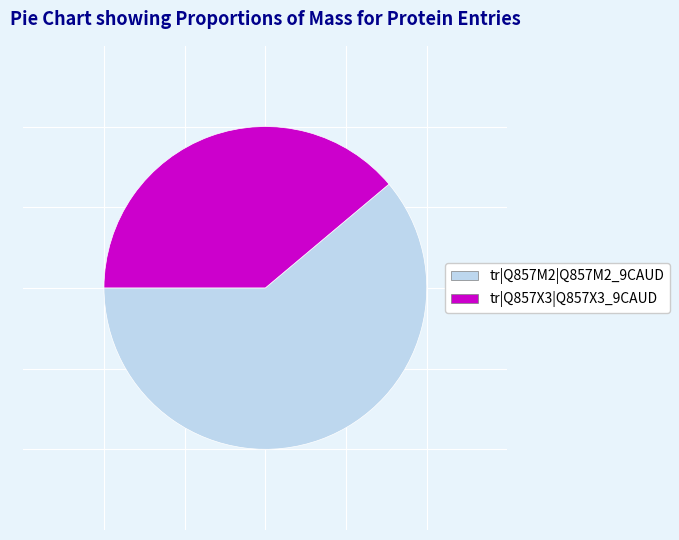

Which category has the biggest portion of the pie?

tr|Q857M2|Q857M2_9CAUD